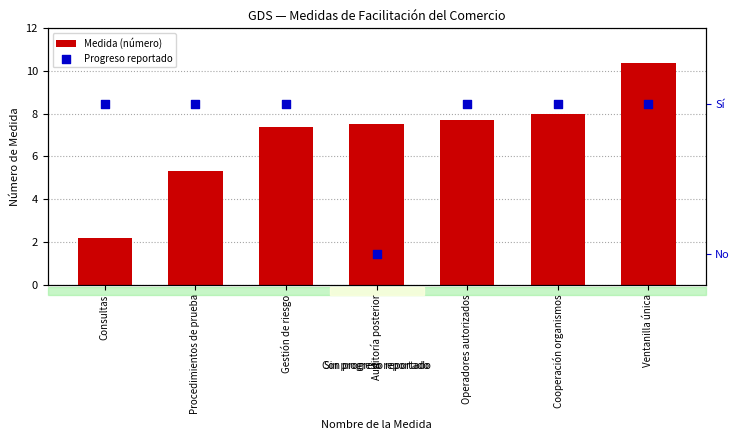

Which series contains the lowest Y value?

Progreso reportado